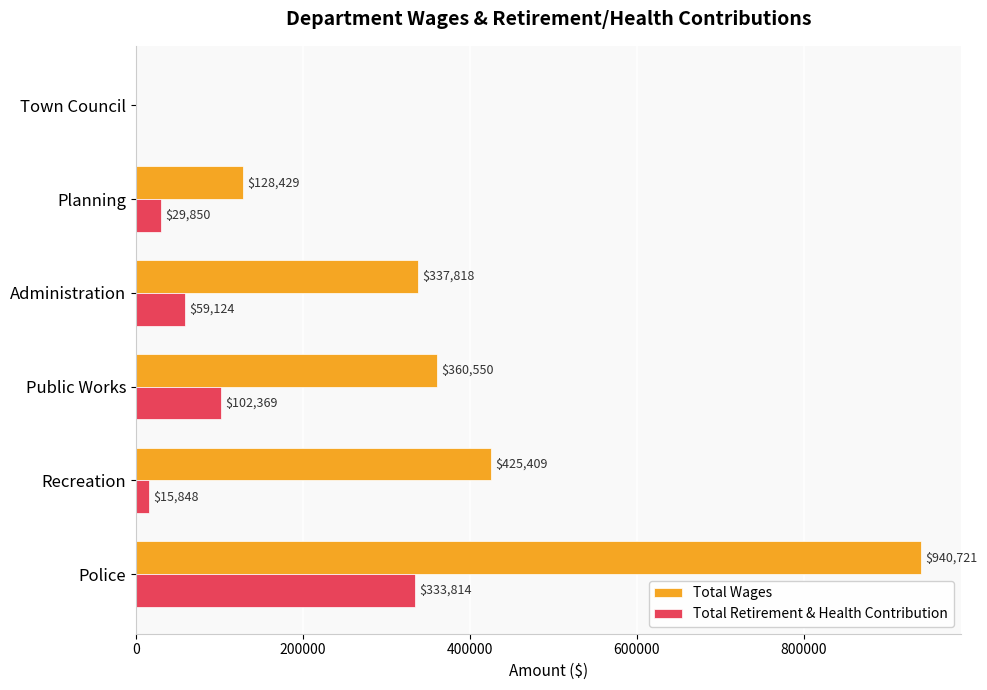

Which series has the largest total across all categories?

Total Wages